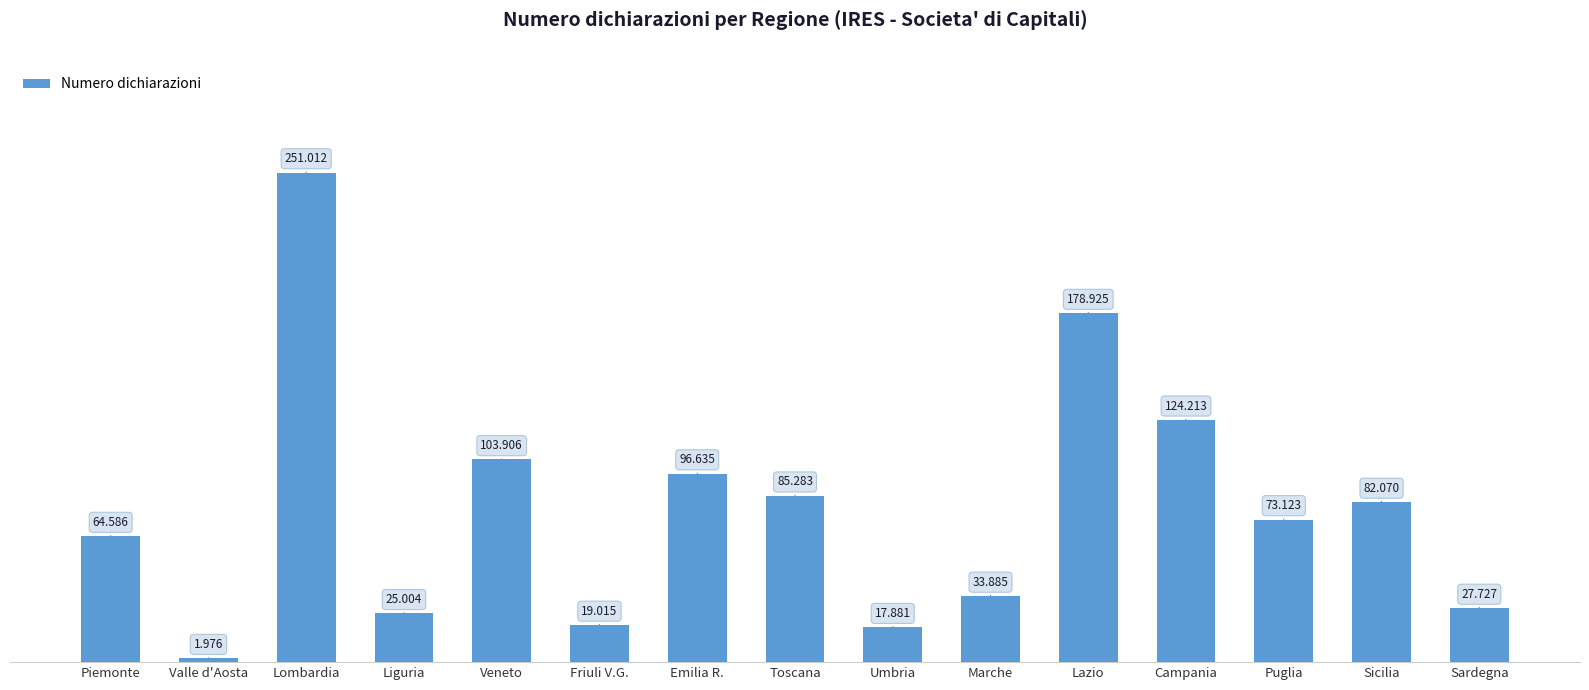

Does the chart contain any negative values?

No